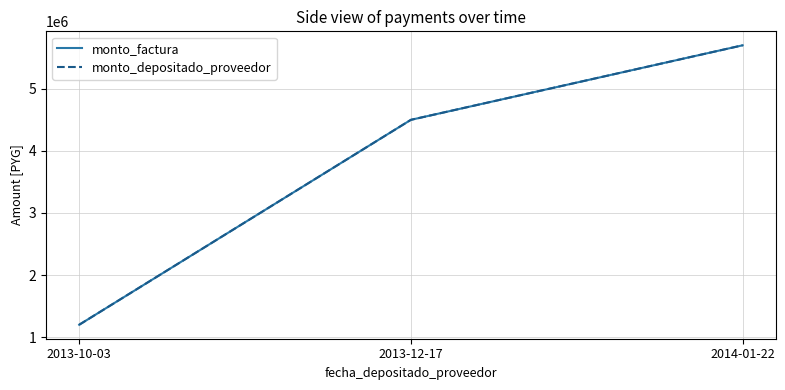

Where is monto_factura nearest to the value 3450000?

2013-12-17